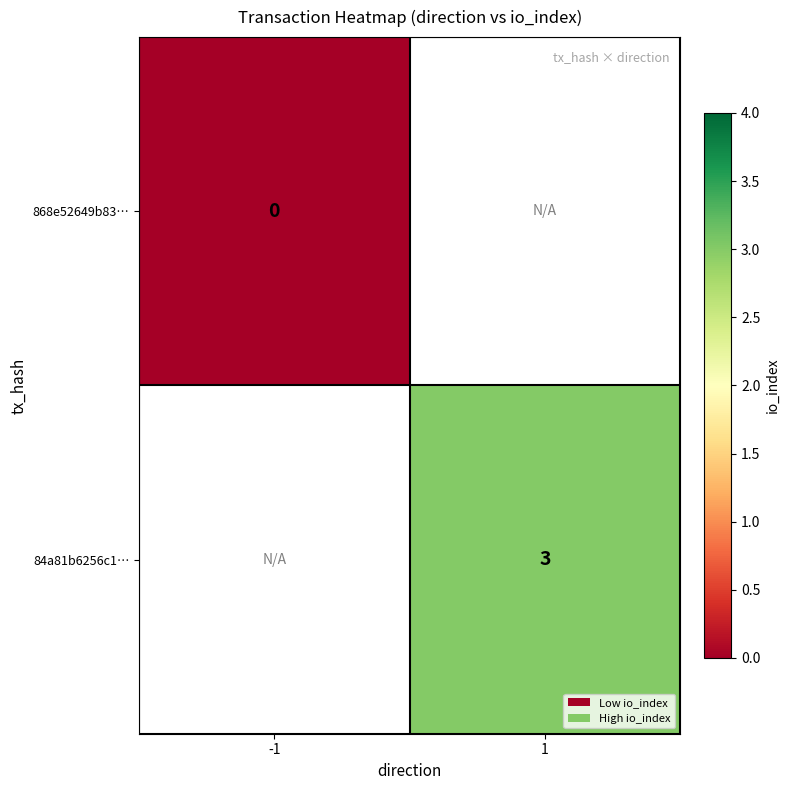

Is it true that 84a81b6256c1… equals 5 at 1?

False